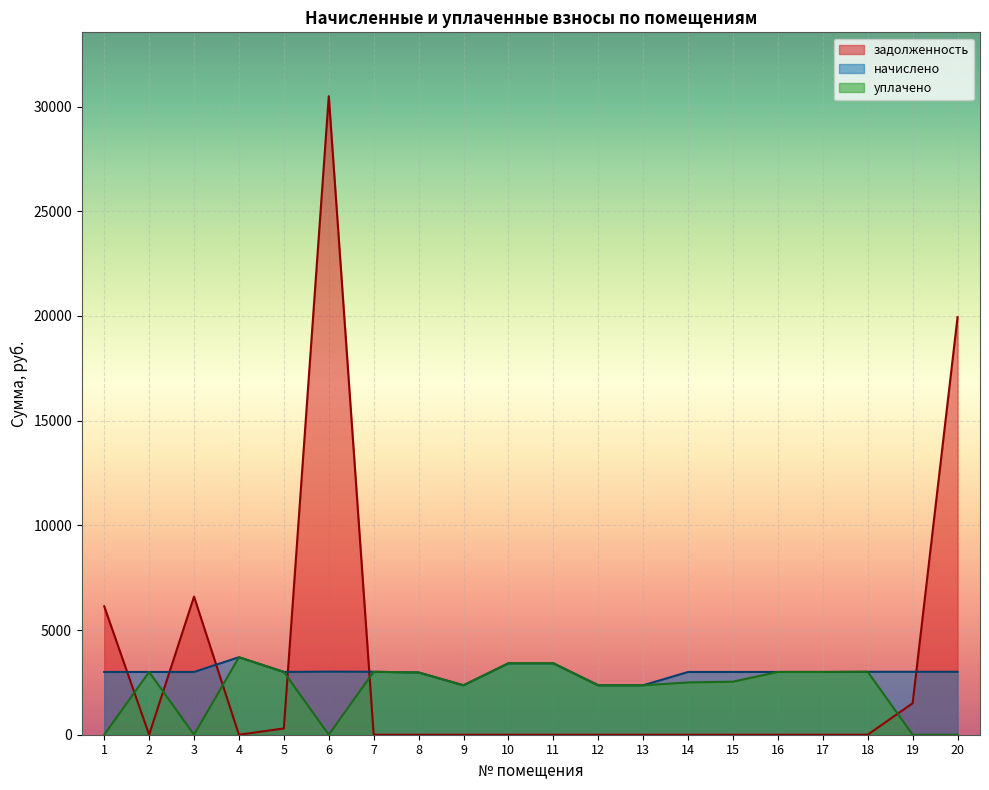

True or false: задолженность has more than 2 points higher than both neighbors.

False